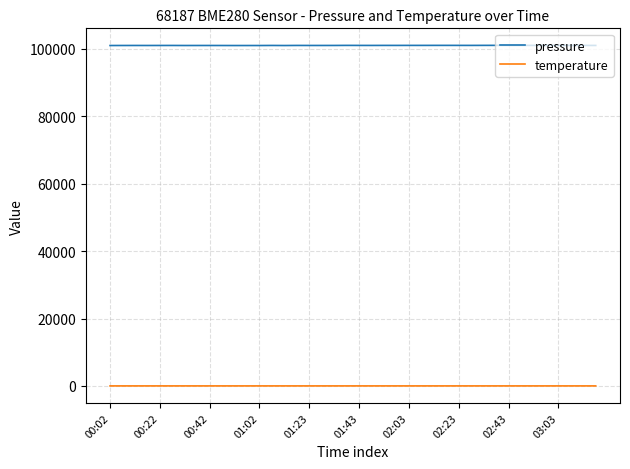

Which series has the largest total across all categories?

pressure